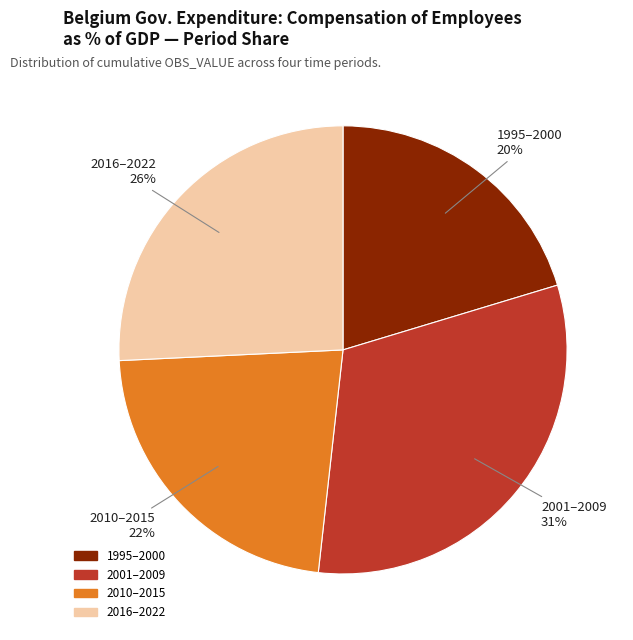

Does any single category account for the majority?

No